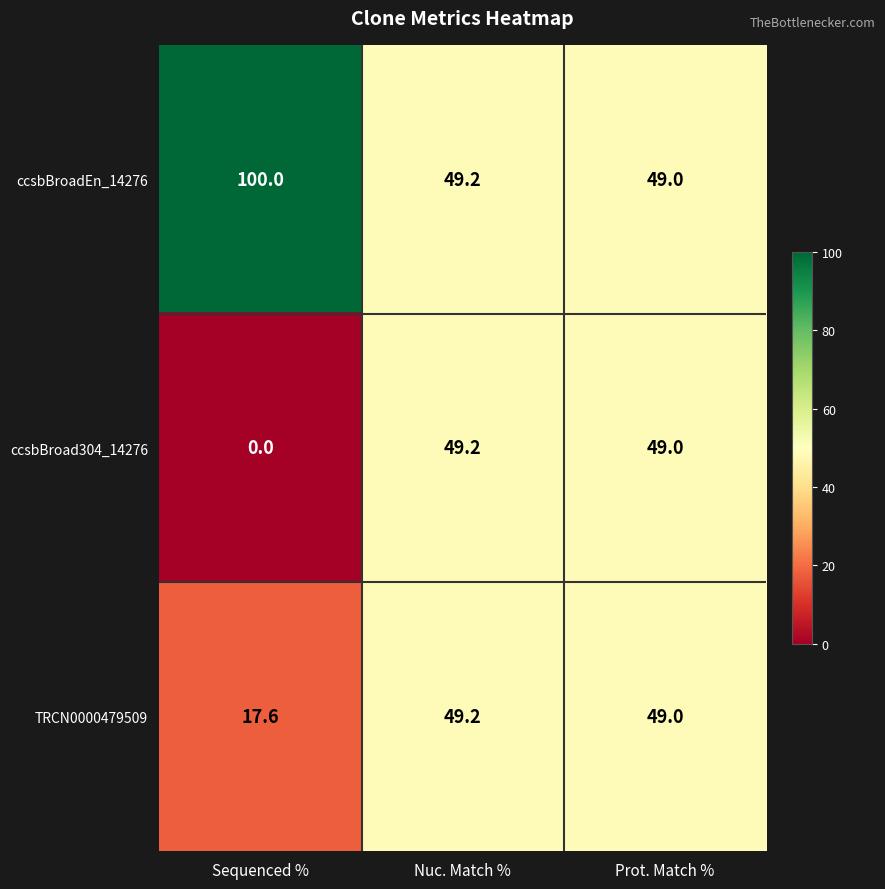

Rank the series at Sequenced % from highest to lowest value.

ccsbBroadEn_14276, TRCN0000479509, ccsbBroad304_14276